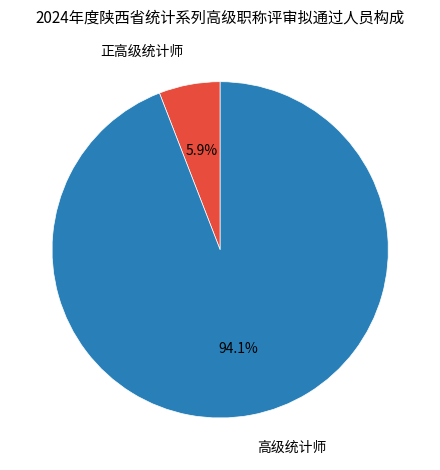

Is there any slice that represents more than half of the pie?

Yes